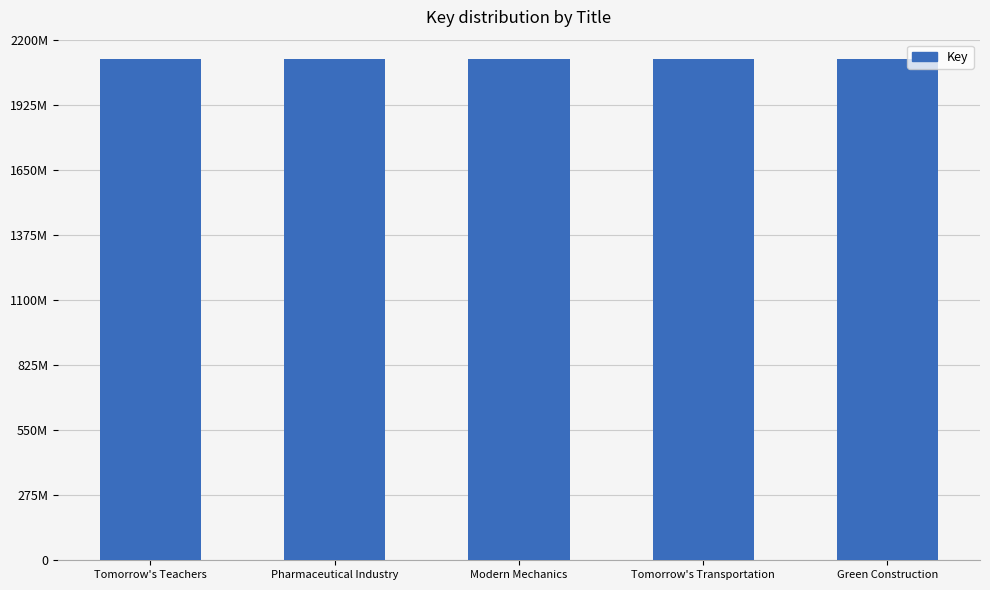

How many values are below 2117891510?

2